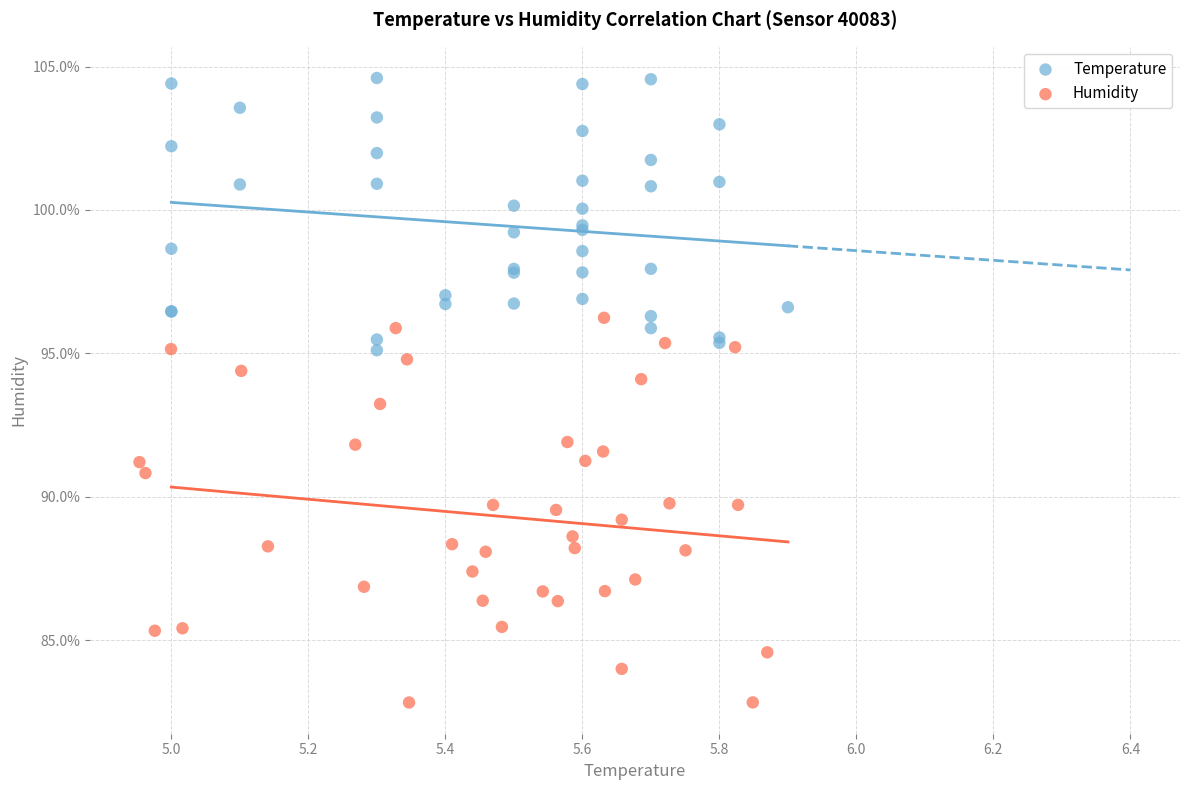

Which series reaches the maximum Y coordinate?

Temperature